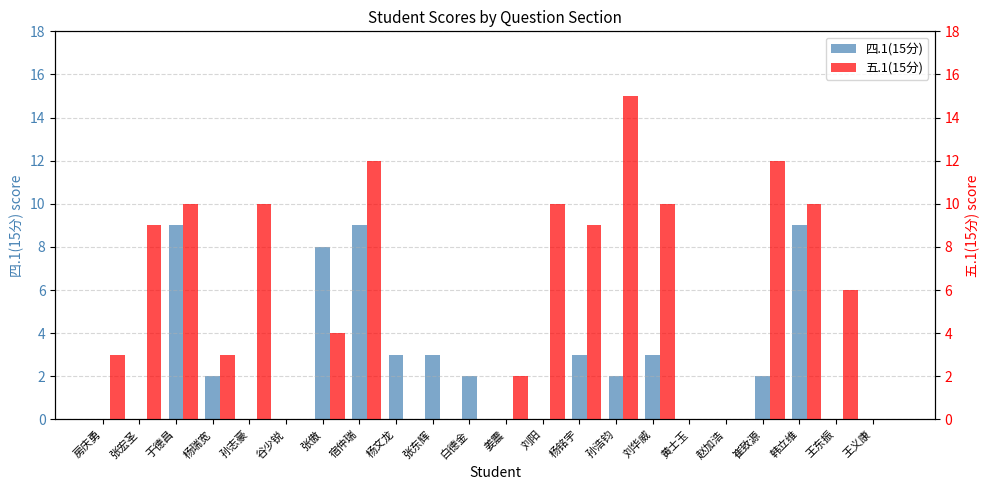

How many groups of bars are there?

22